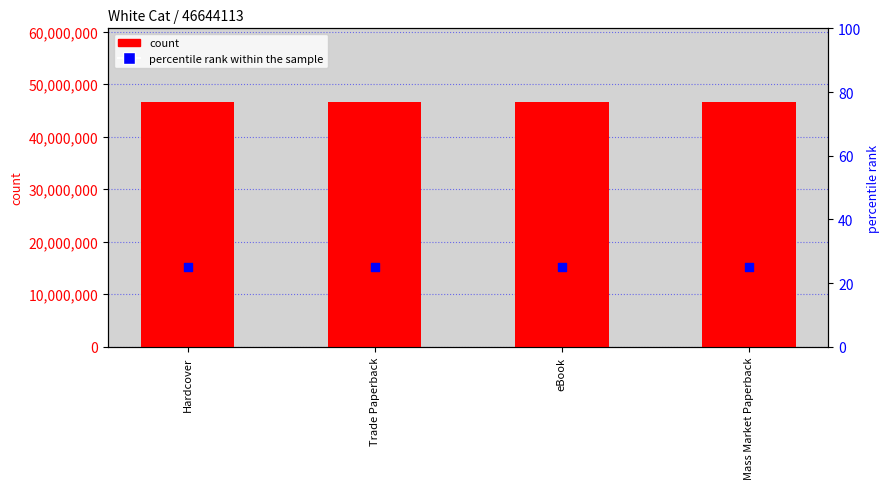

Which series has the largest Y range (max minus min)?

count